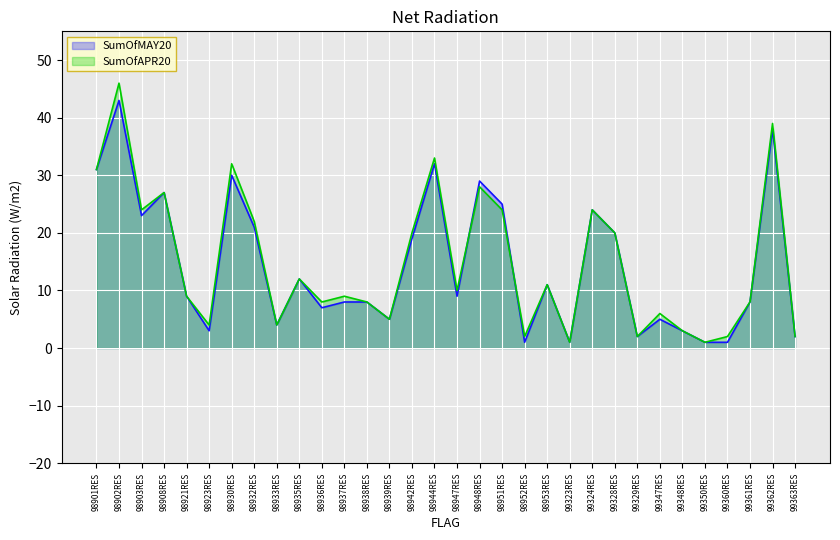

Where is the first local maximum for SumOfAPR20?

98902RES